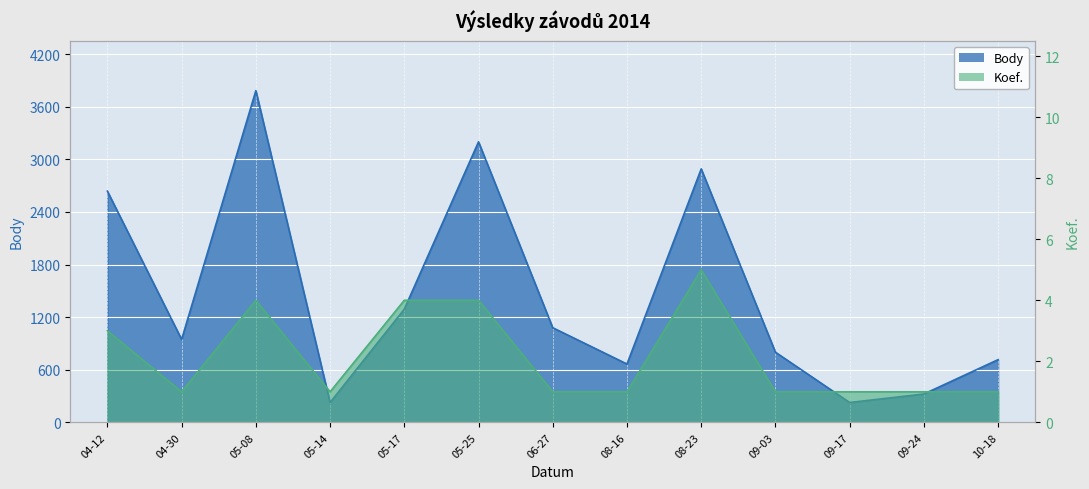

What is the label of the 12th point from the right?

04-30